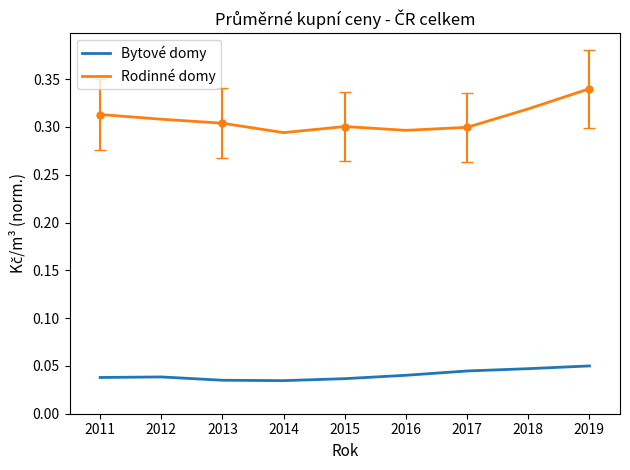

Rank the series by their maximum value, from highest to lowest.

Rodinné domy, Bytové domy